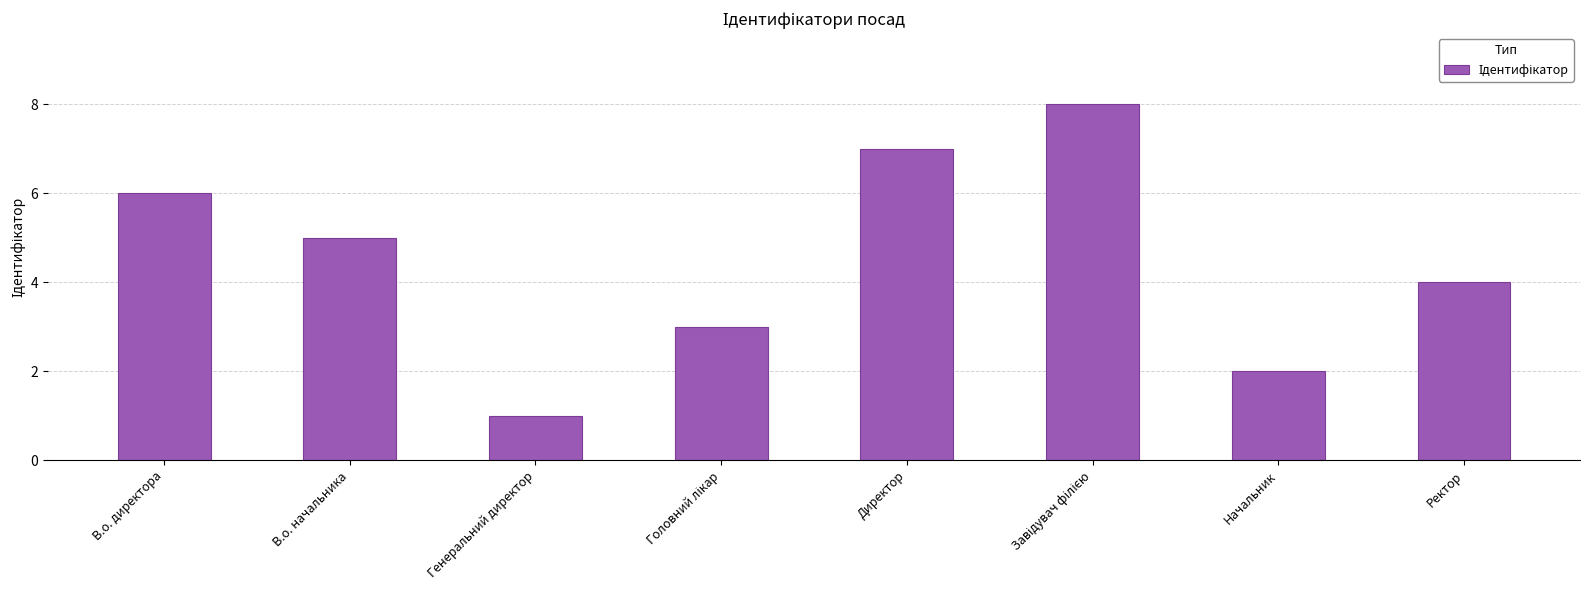

Between Генеральний директор and Ректор, which is larger?

Ректор